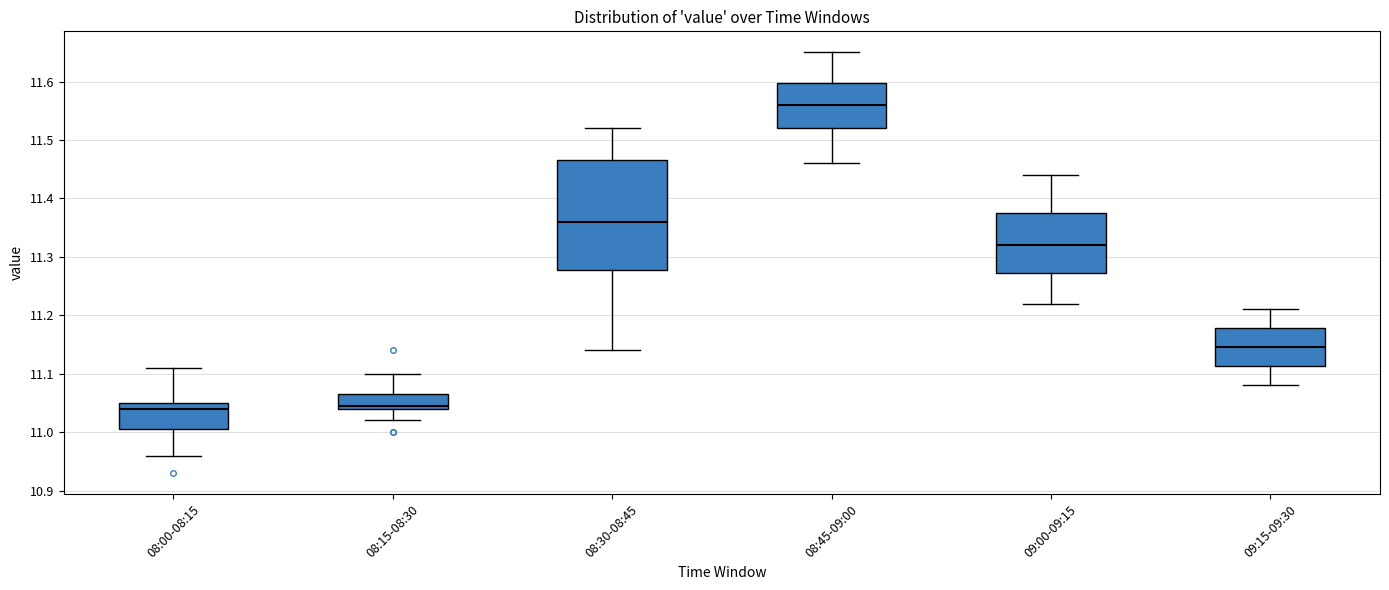

Where does the upper whisker of the box for 09:15-09:30 end on the y-axis? The values are not printed on the chart, so give them approximately, as read against the axis.

11.21